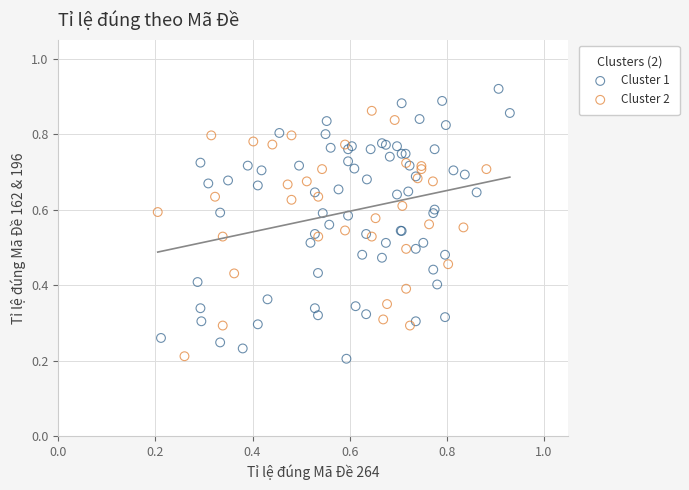

Which series contains the highest Y value?

Cluster 1